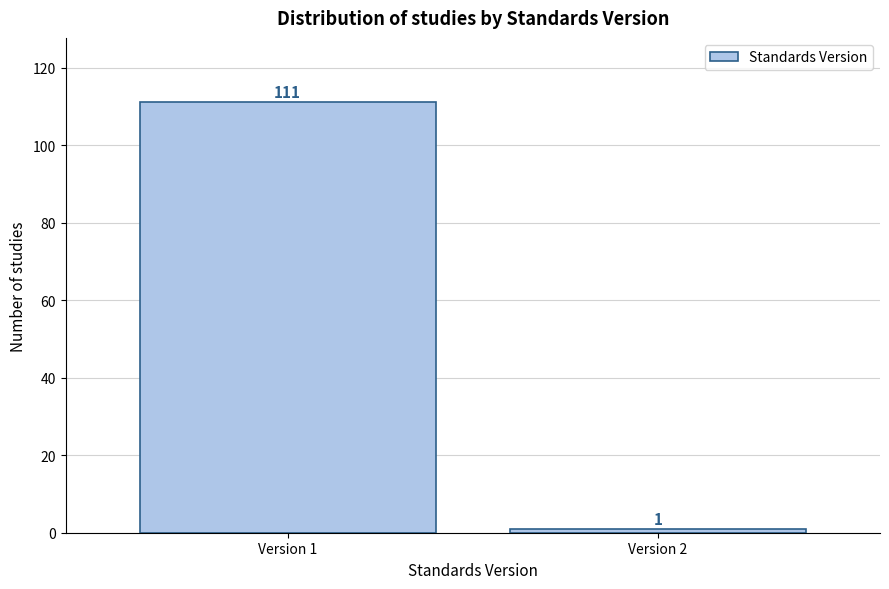

Reading left to right, what are all the values shown in this chart?

111	1